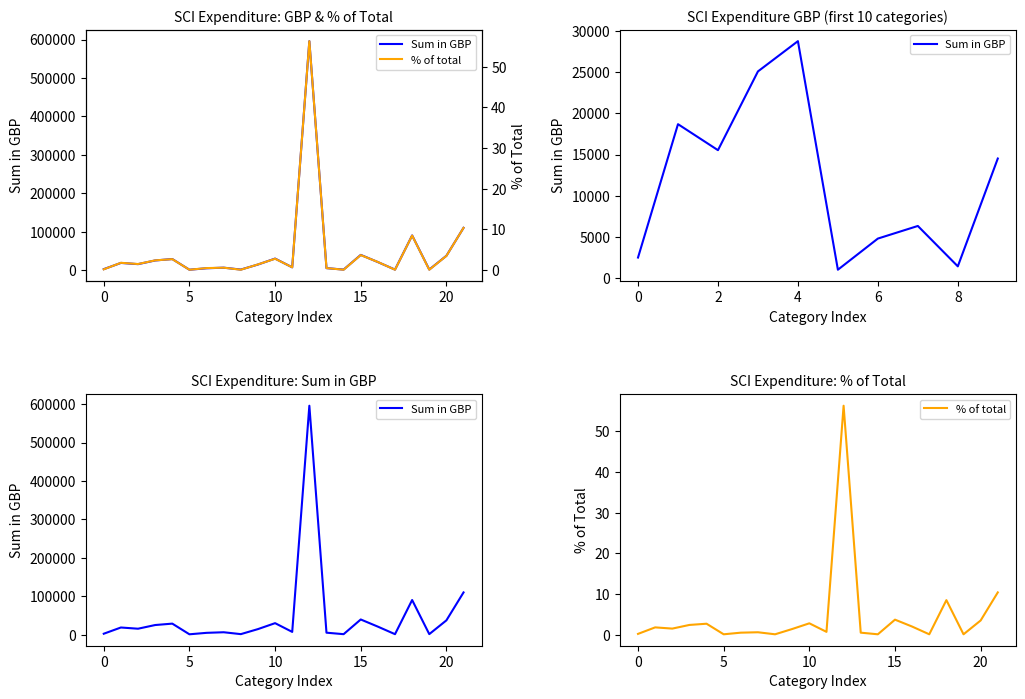

What is the greatest value displayed?

596044.0